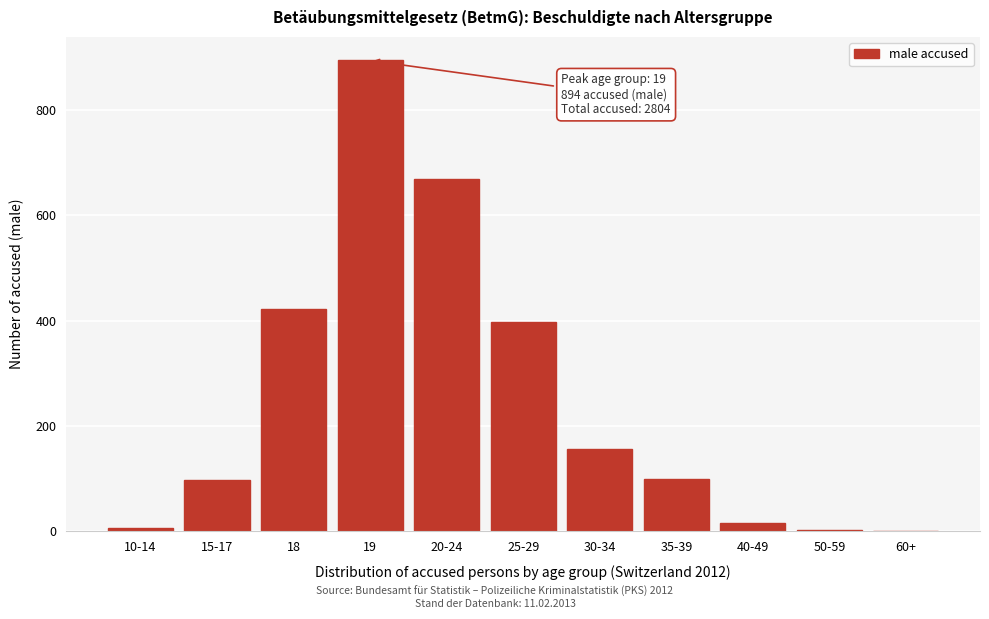

What is the maximum value shown in the chart?

894